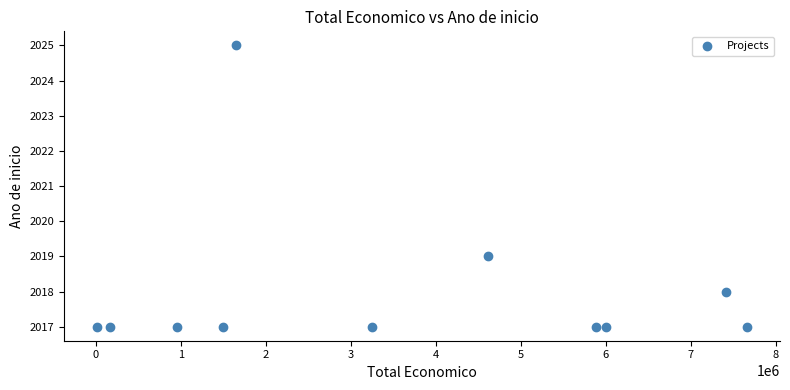

What is the range of Y values (max minus min)?

8